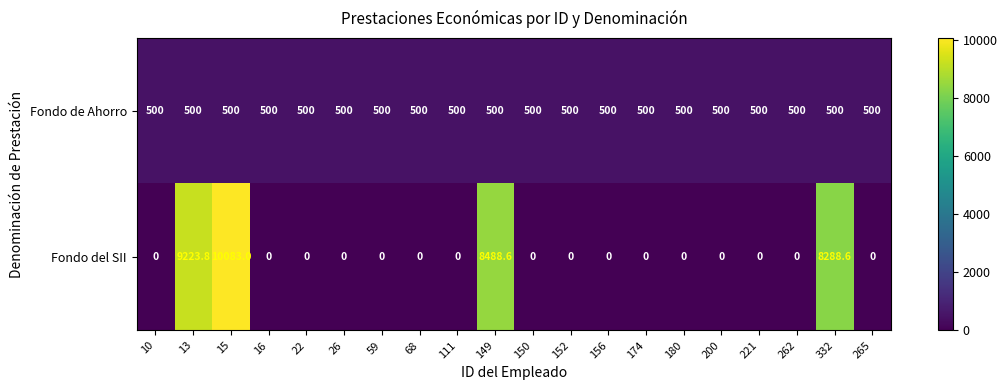

The value of Fondo de Ahorro at 13 is 500.0. True or false?

True